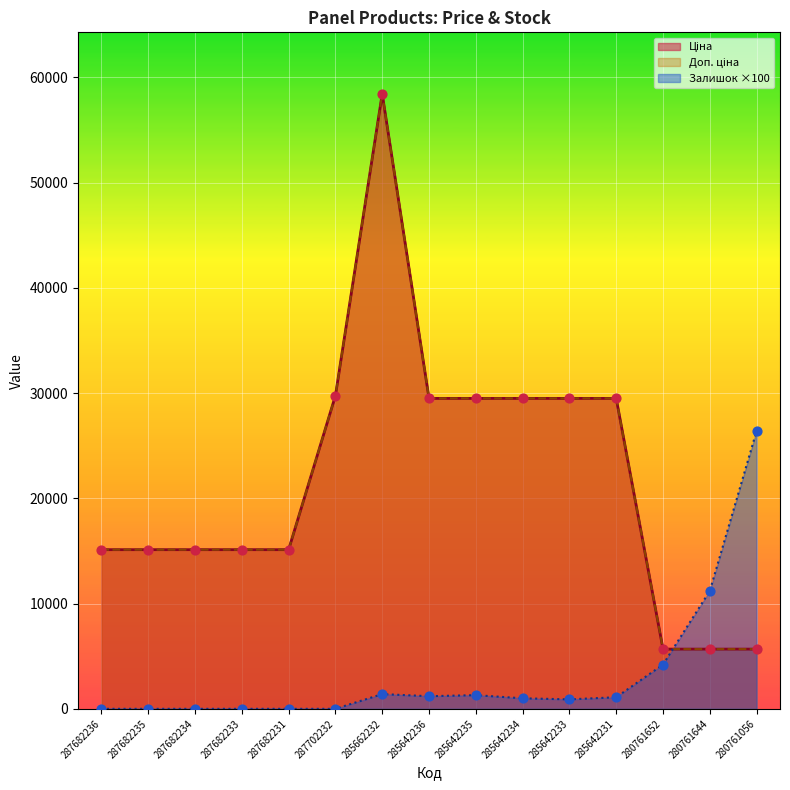

Which series contains the highest Y value?

Ціна